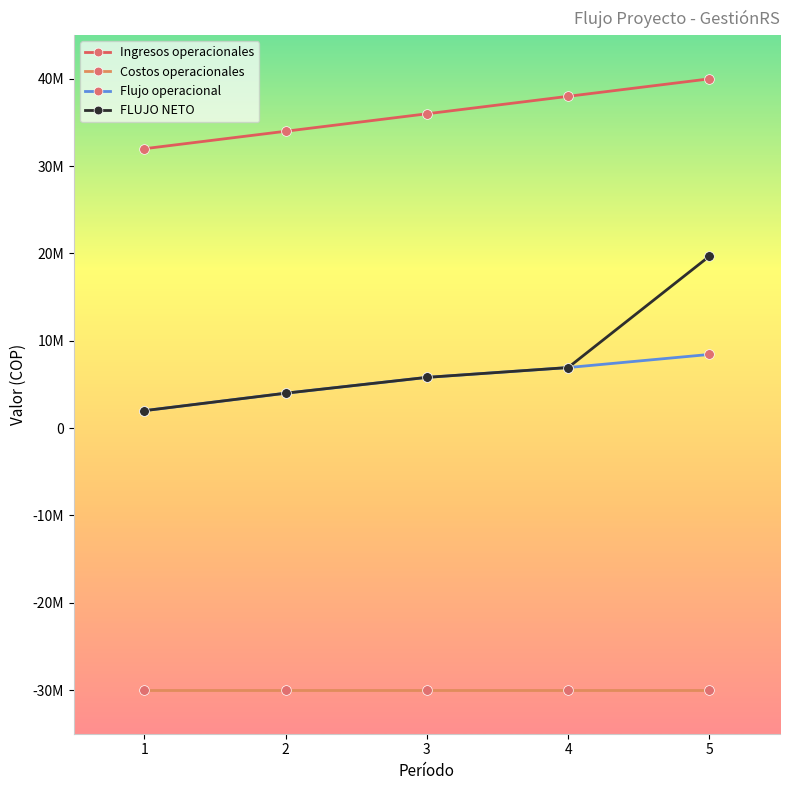

True or false: Costos operacionales has more than 0 interior local peaks.

False